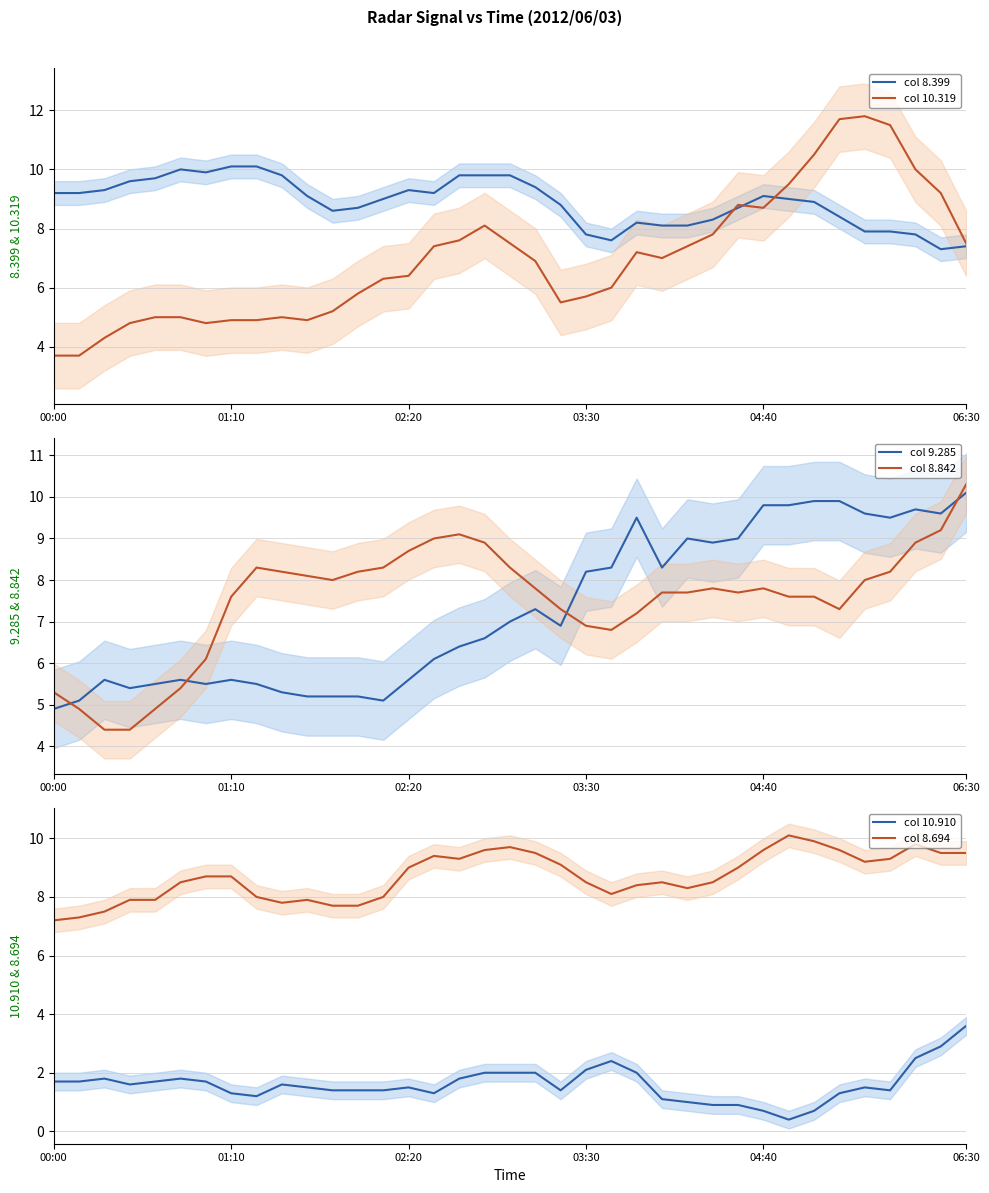

True or false: col 8.842 and col 9.285 cross at least once.

True